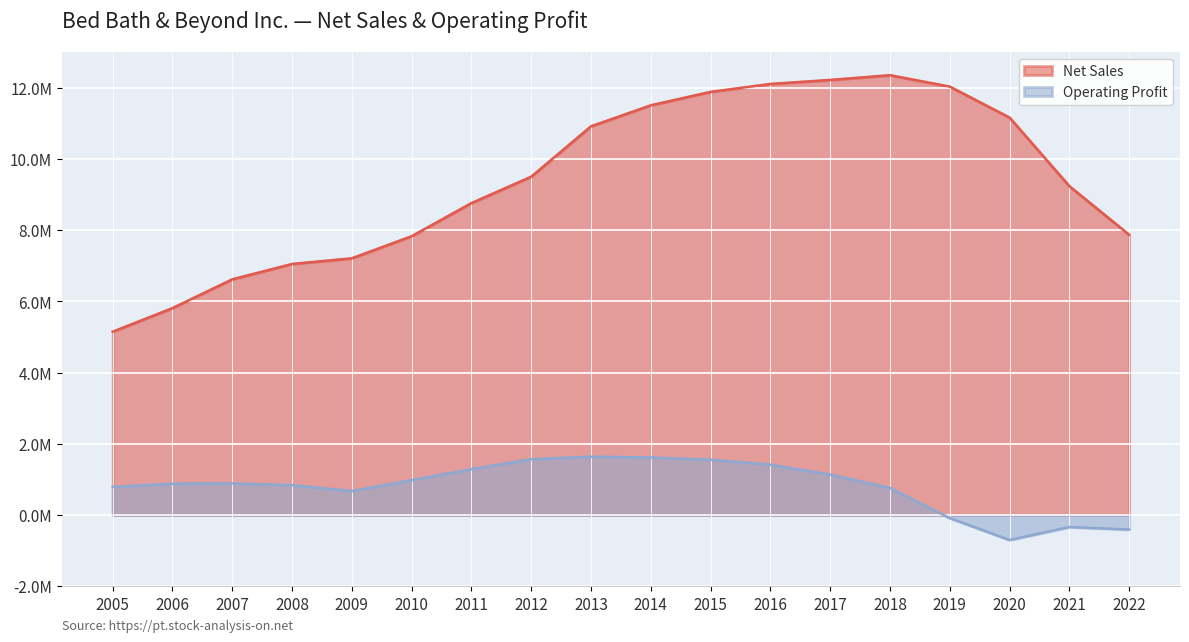

True or false: Net Sales has a value of 12028797 at 2019.

True